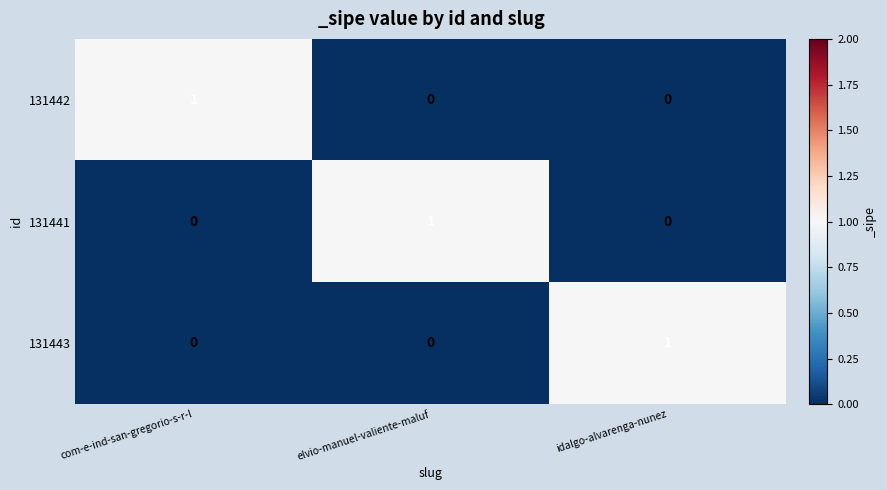

Is the value of 131443 at idalgo-alvarenga-nunez greater than the value of 131441 at com-e-ind-san-gregorio-s-r-l?

Yes